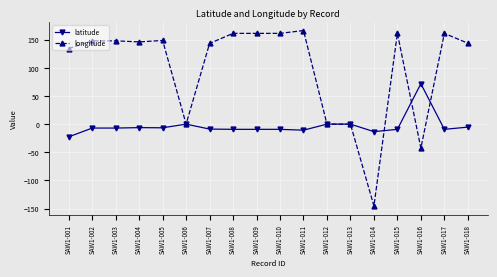

Which series has the largest range (max minus min)?

longitude